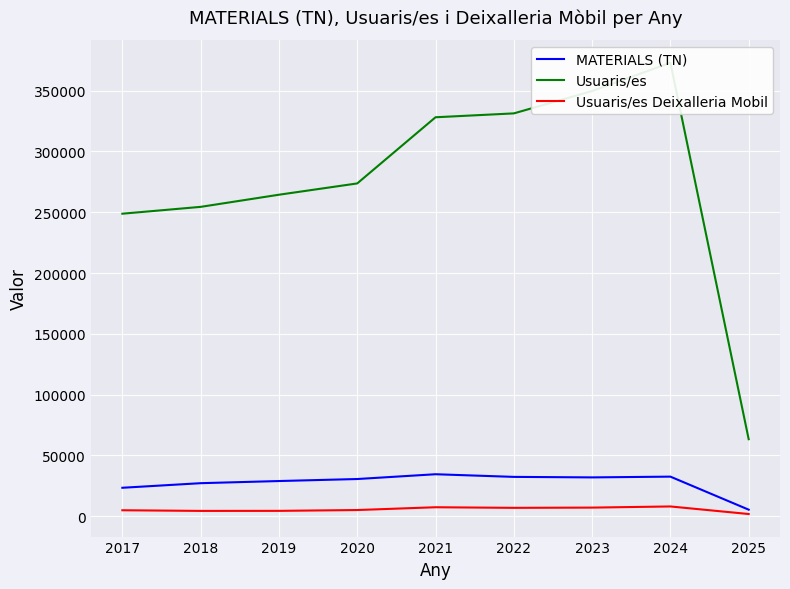

How many data points in Usuaris/es are above 273716?

4